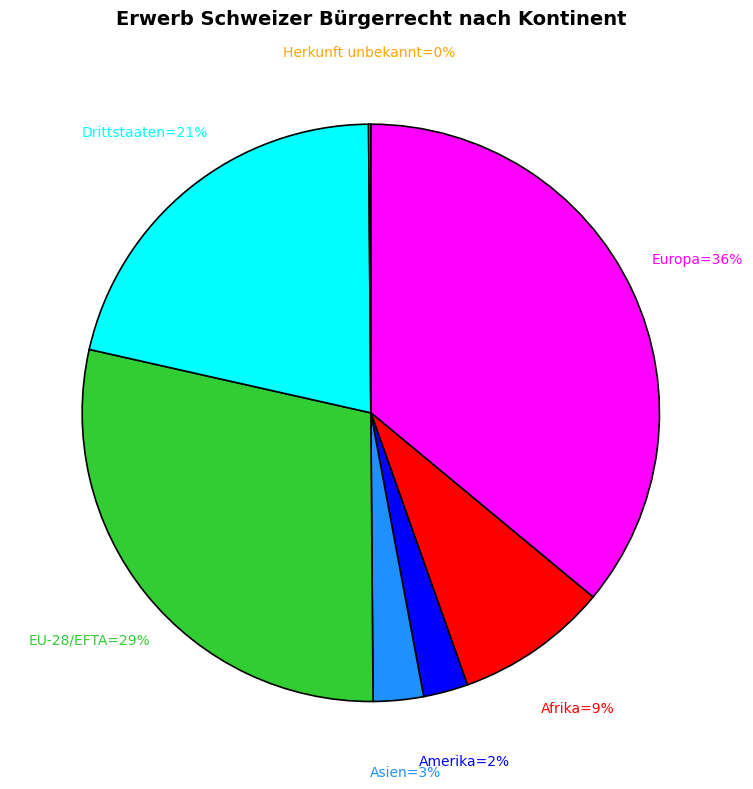

To the nearest percent, what is the average slice percentage?

14%